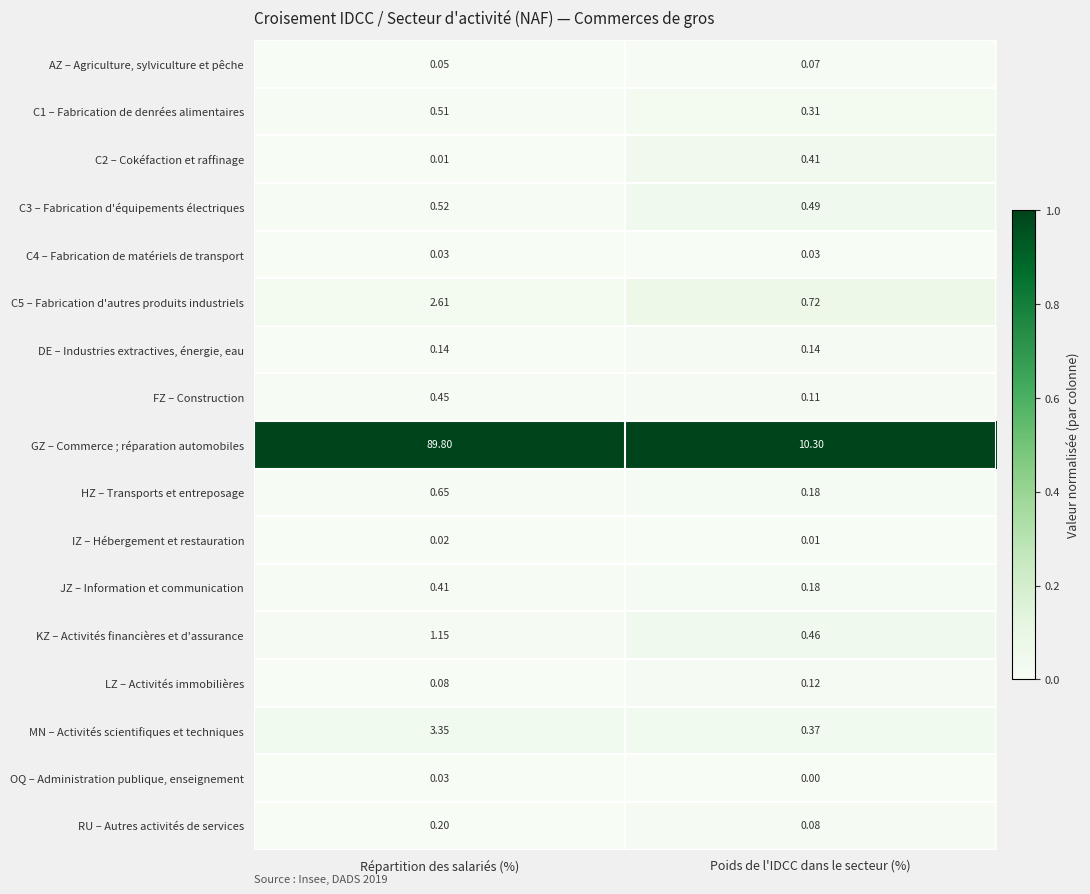

List the labels in order of RU – Autres activités de services value, largest first.

Répartition des salariés (%), Poids de l'IDCC dans le secteur (%)